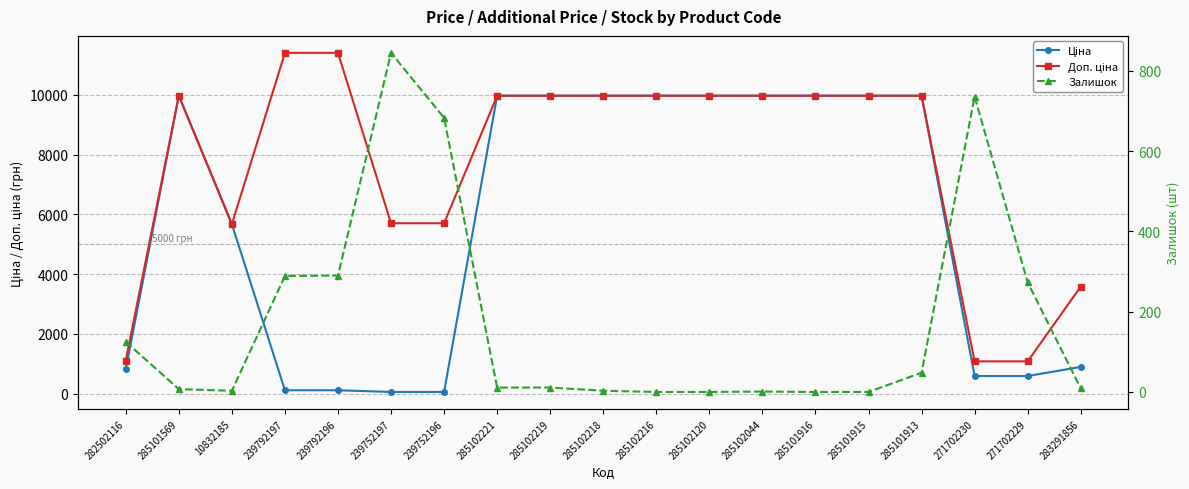

Where is Ціна nearest to the value 5016?

10832185